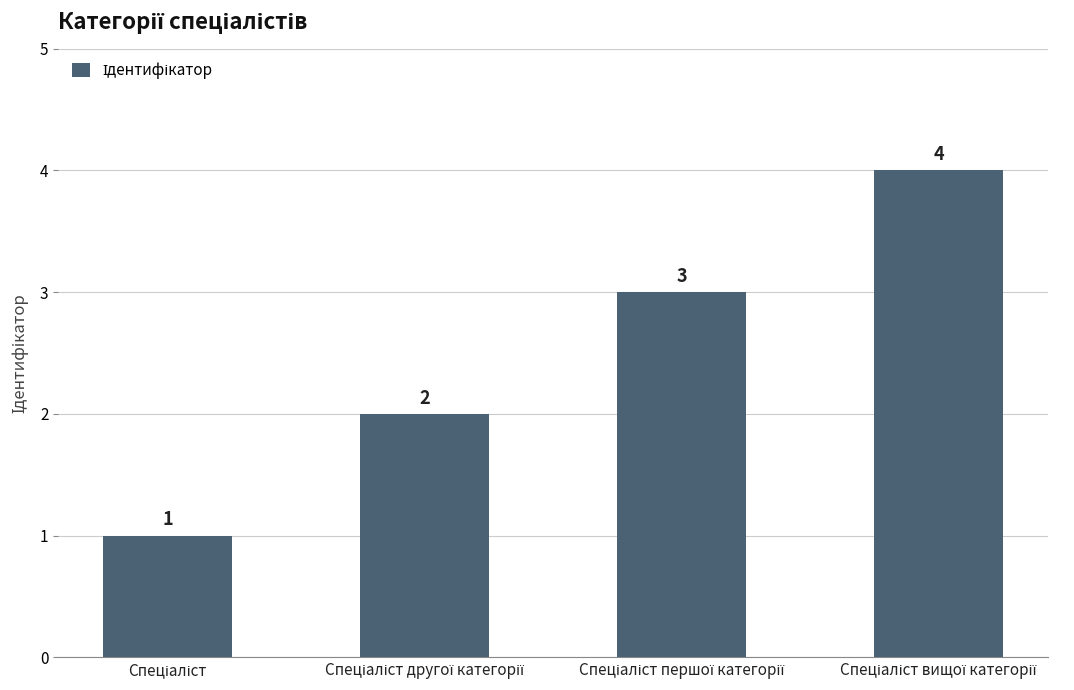

What is the value of the 3rd bar from the left?

3